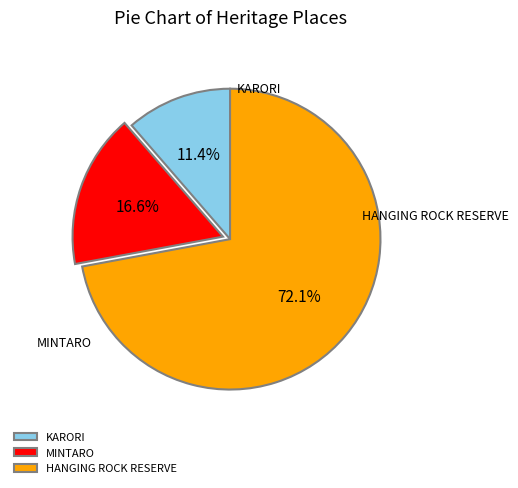

True or false: MINTARO accounts for 17% of the total.

True